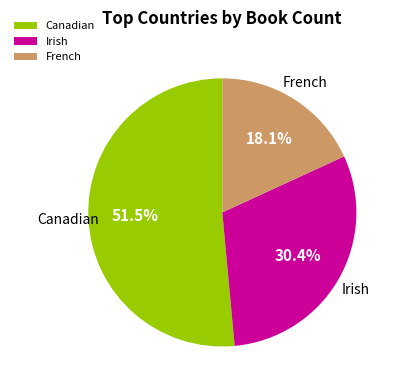

Approximately how many times larger is the value at Irish compared to Canadian?

0.6